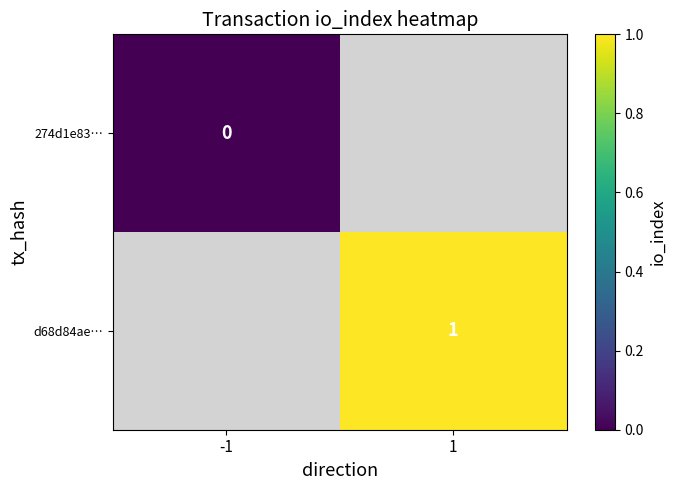

Is the value of 274d1e83… at -1 greater than the value of d68d84ae… at 1?

No